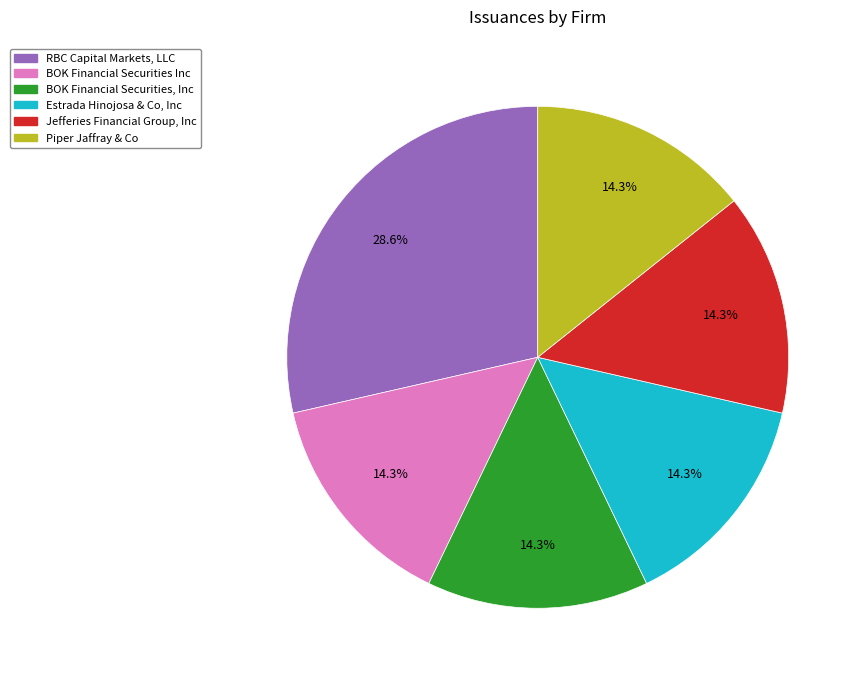

To the nearest percent, what is the combined percentage of Jefferies Financial Group, Inc and Piper Jaffray & Co?

29%